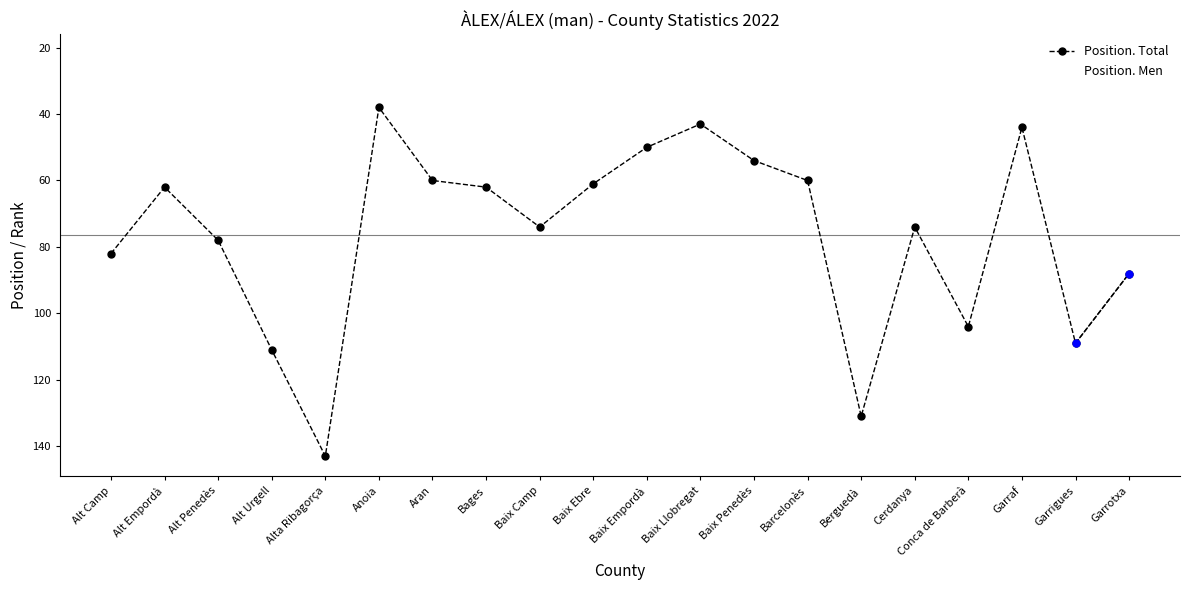

Reading left to right, transcribe all the data shown in this chart.

Position. Total: Alt Camp=82	Alt Empordà=62	Alt Penedès=78	Alt Urgell=111	Alta Ribagorça=143	Anoia=38	Aran=60	Bages=62	Baix Camp=74	Baix Ebre=61	Baix Empordà=50	Baix Llobregat=43	Baix Penedès=54	Barcelonès=60	Berguedà=131	Cerdanya=74	Conca de Barberà=104	Garraf=44	Garrigues=109	Garrotxa=88
Position. Men: Alt Camp=43	Alt Empordà=31	Alt Penedès=42	Alt Urgell=55	Alta Ribagorça=77	Anoia=22	Aran=35	Bages=32	Baix Camp=40	Baix Ebre=32	Baix Empordà=27	Baix Llobregat=23	Baix Penedès=29	Barcelonès=31	Berguedà=62	Cerdanya=43	Conca de Barberà=53	Garraf=22	Garrigues=55	Garrotxa=46